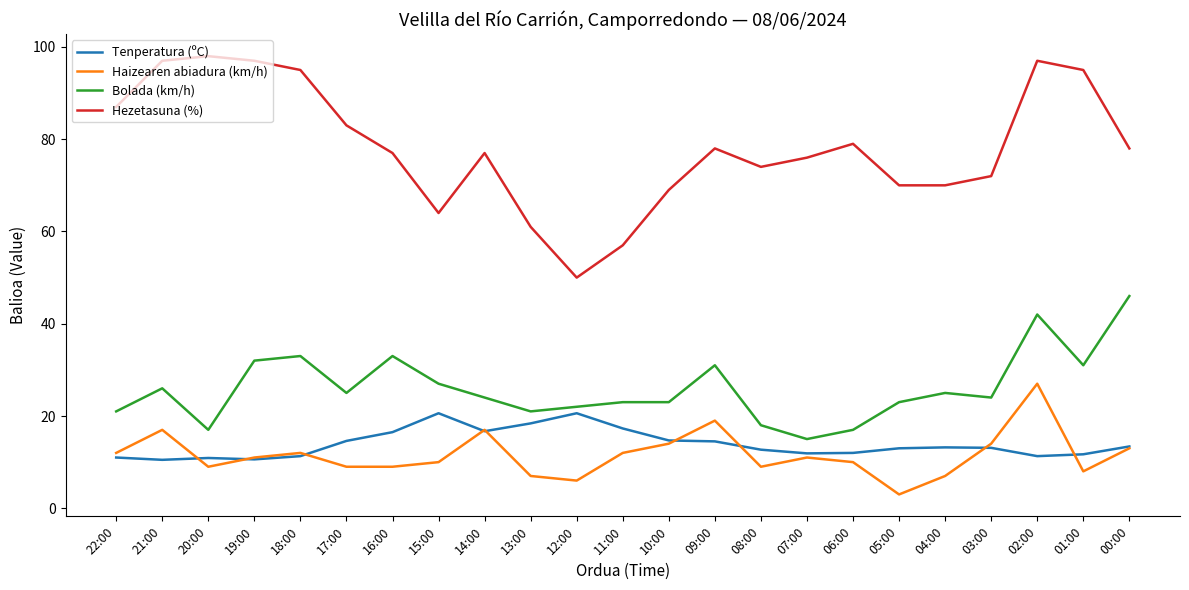

Which series has the largest total across all categories?

Hezetasuna (%)